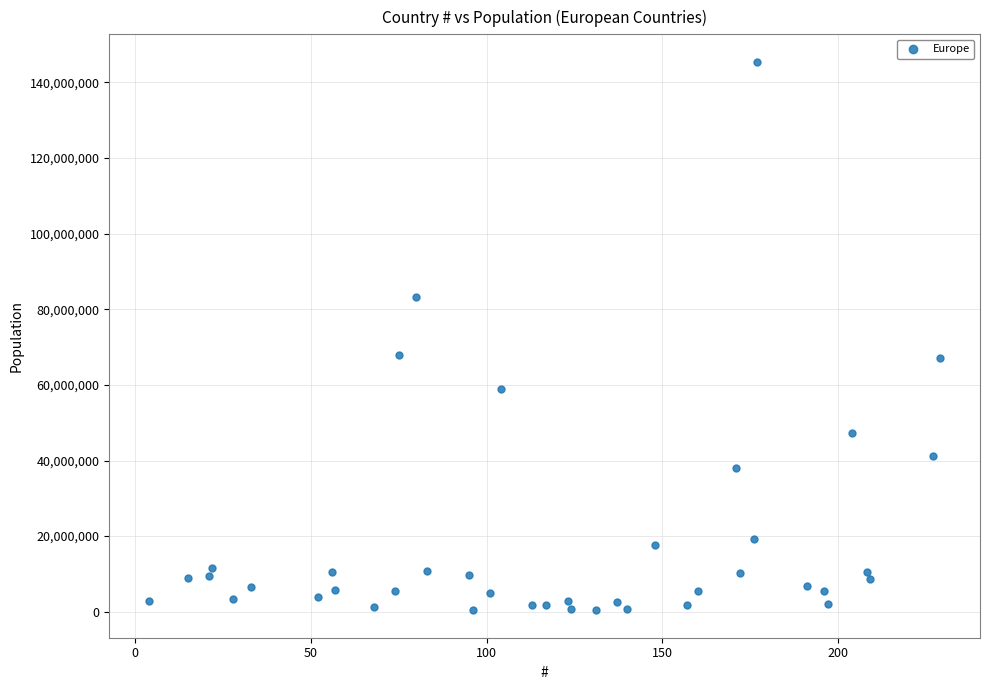

What is the range of Y values (max minus min)?

145100817